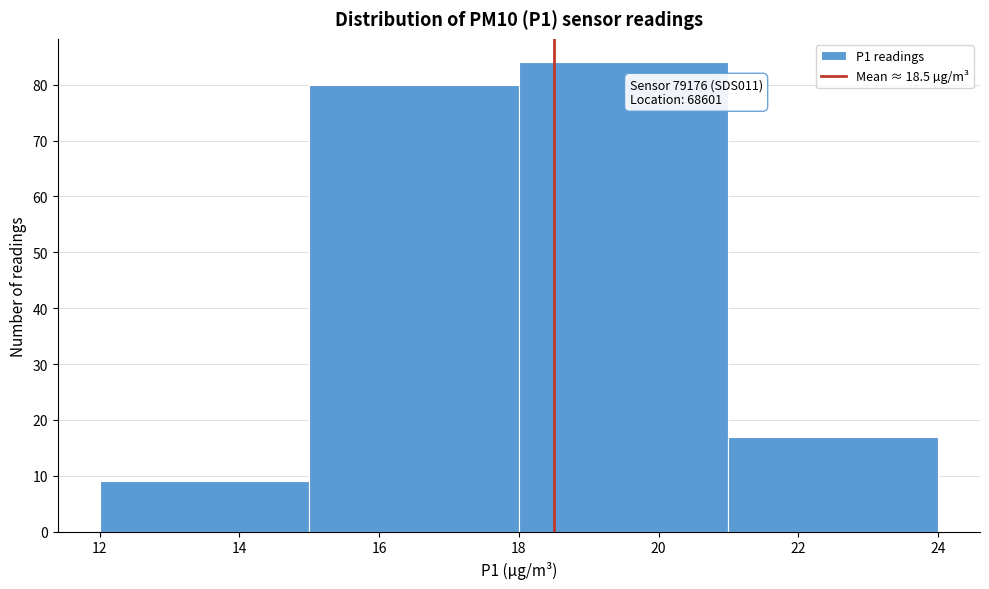

Over which range of the x-axis is the bar tallest?

18 to 21